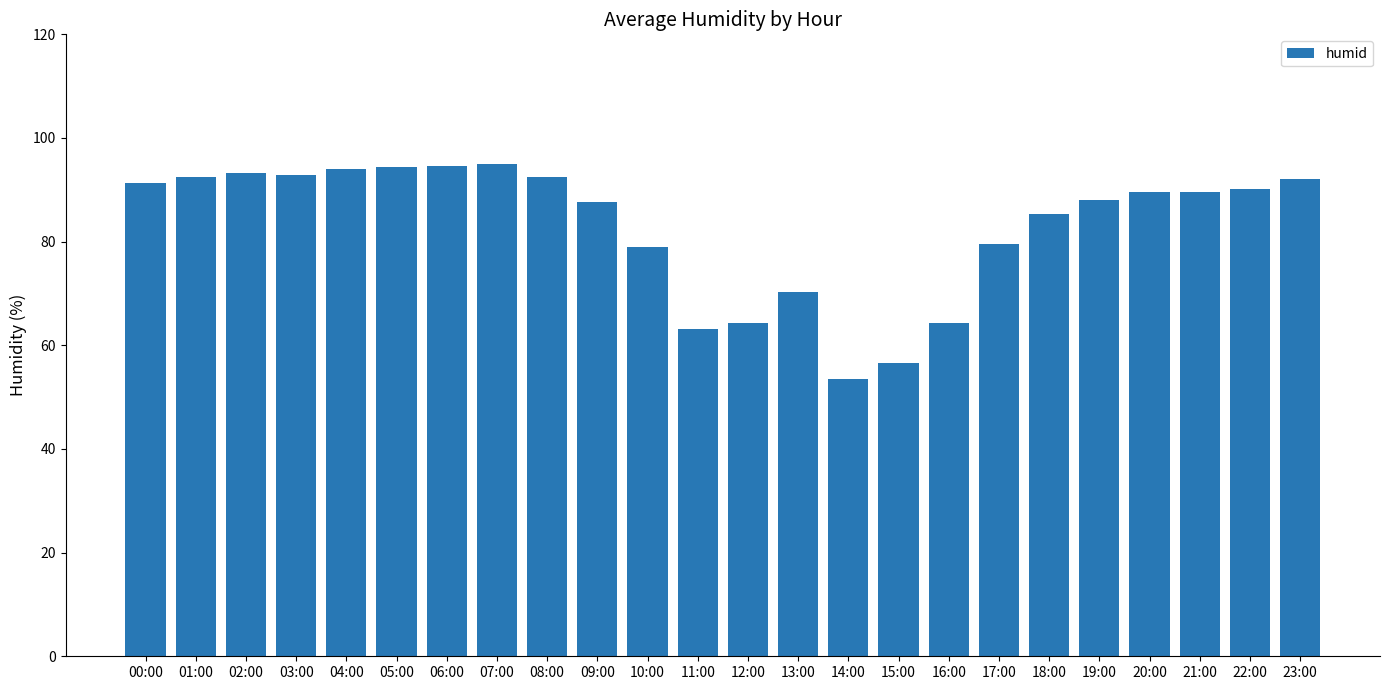

Read the value at 01:00.

92.5